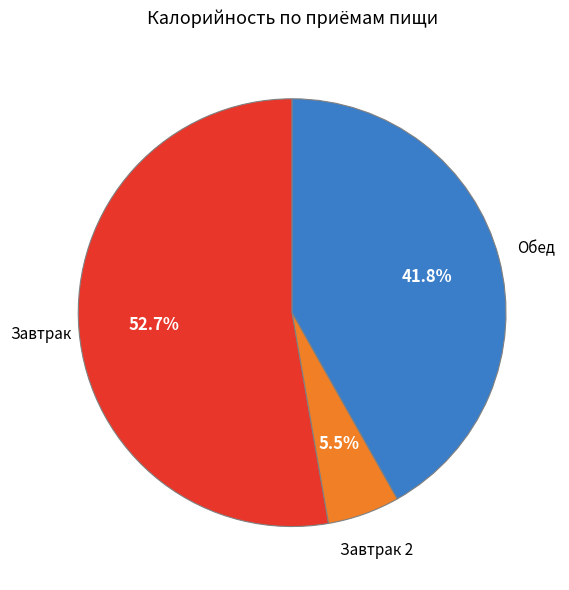

Is there any slice that represents more than half of the pie?

Yes